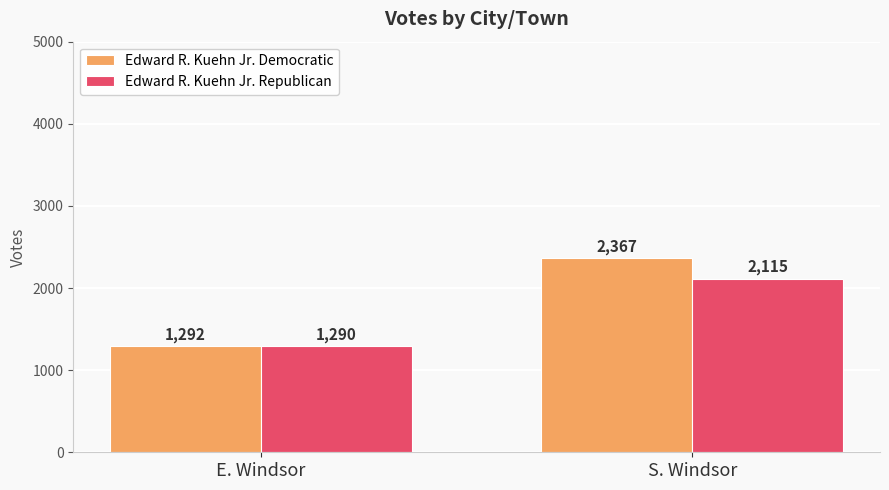

At how many categories does at least one series exceed 1571?

1